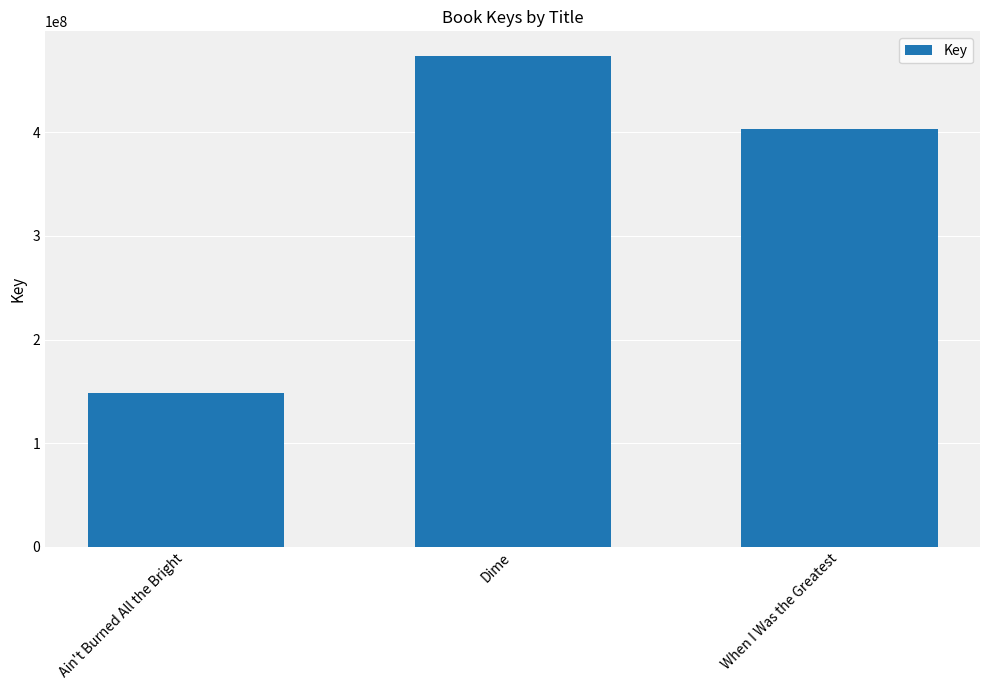

Count the values in the range 148351318 to 473803894.

3